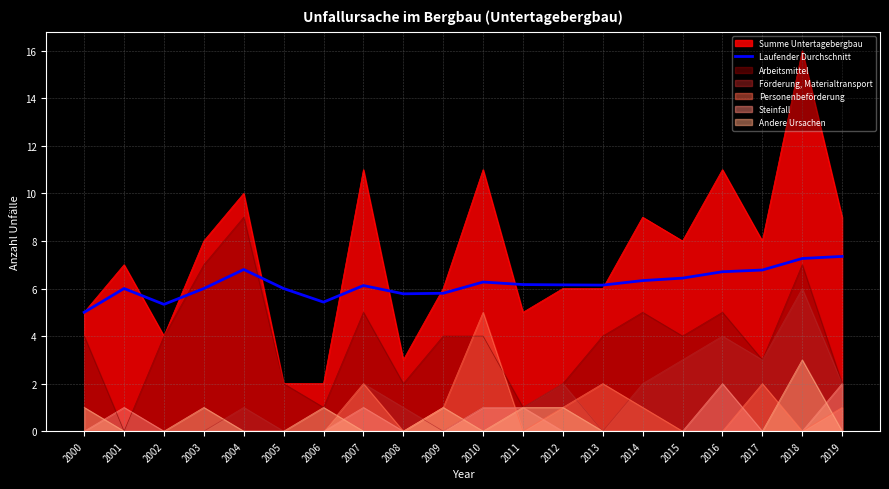

What is the sum of all values?

123.9